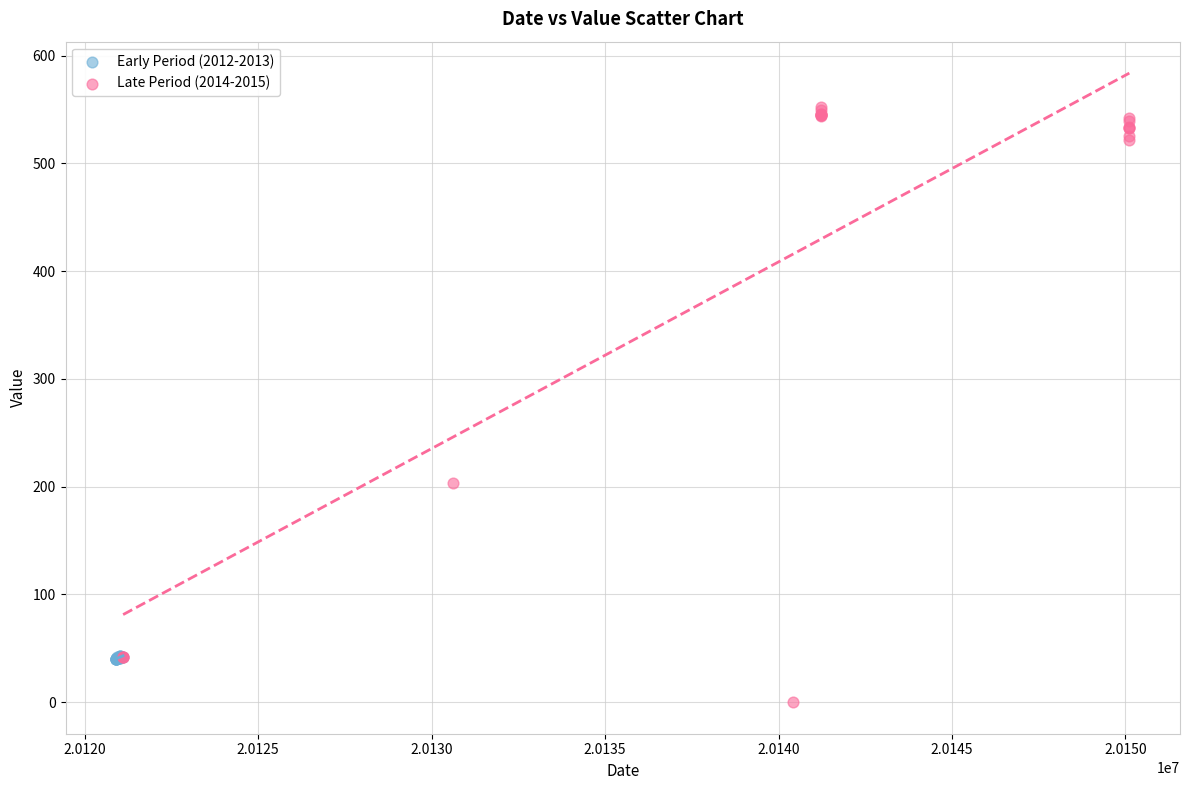

Which series contains the highest Y value?

Late Period (2014-2015)